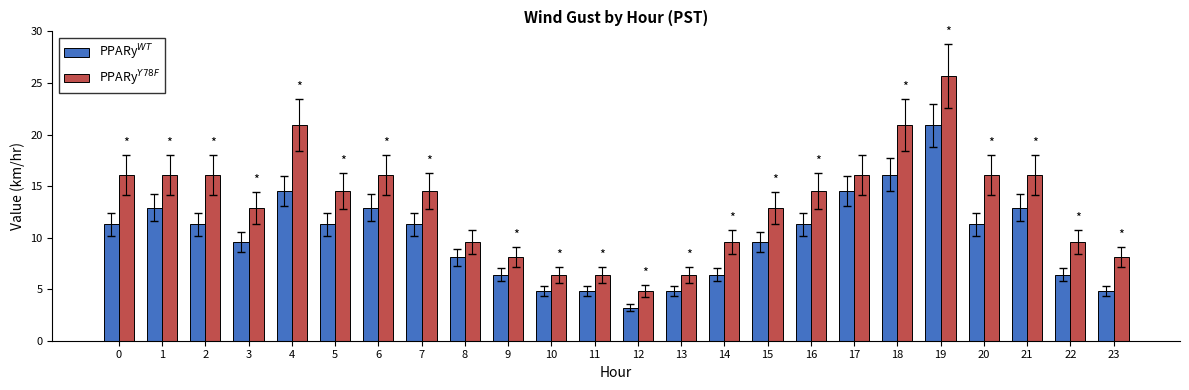

How many data points in PPARy$^{Y78F}$ are above 14?

13